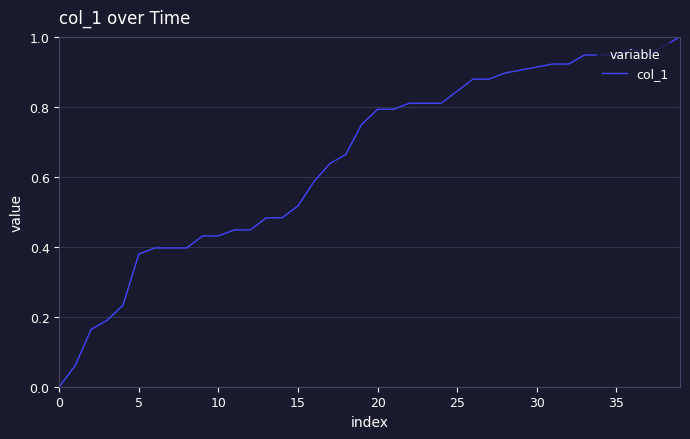

How many lines are shown in the chart?

1